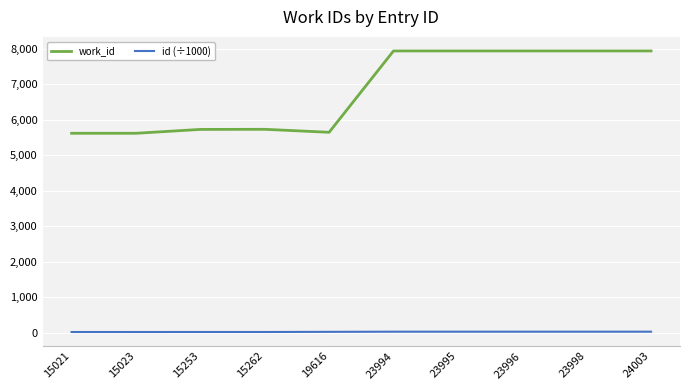

What is the approximate value of id (÷1000) at 19616?

19.6